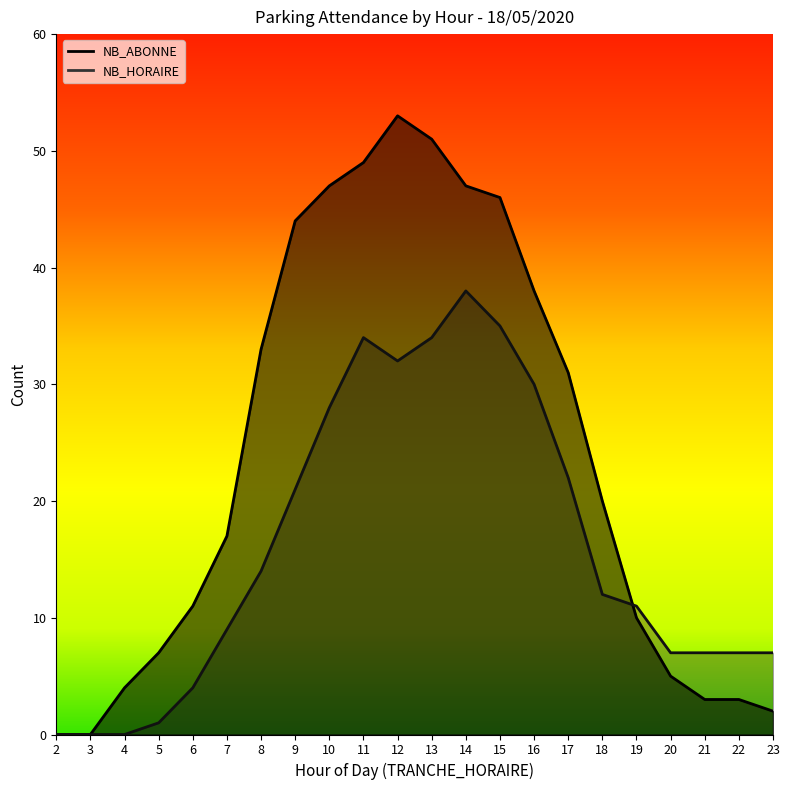

Does the chart have visible grid lines?

No